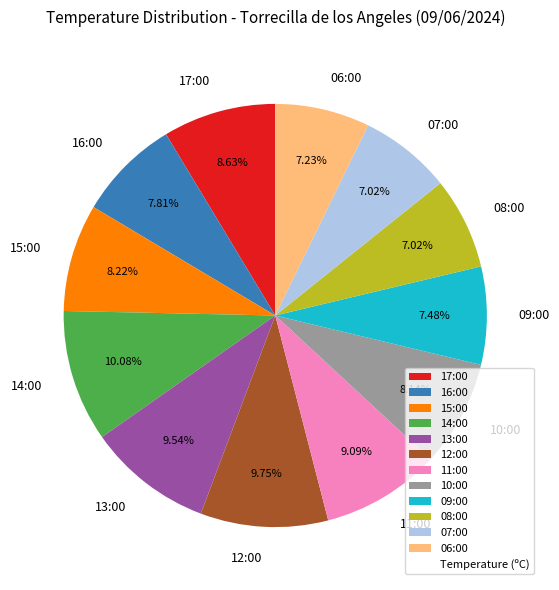

Does 15:00 represent more than half of the total?

No